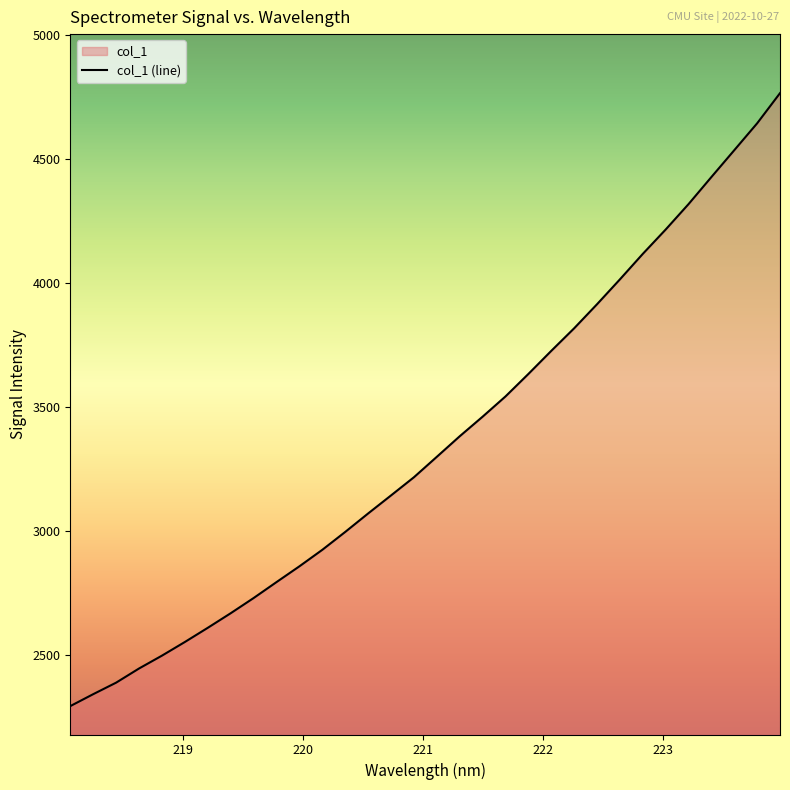

Reading left to right, list all the values displayed in this chart.

2291.8	2339.9	2386.5	2443.6	2495.5	2550.6	2607.8	2666.7	2728.0	2792.4	2856.1	2922.7	2994.8	3069.4	3142.2	3215.5	3298.0	3380.9	3459.9	3541.7	3632.4	3725.6	3816.7	3913.8	4014.2	4117.0	4215.3	4318.0	4427.3	4535.6	4644.1	4765.8